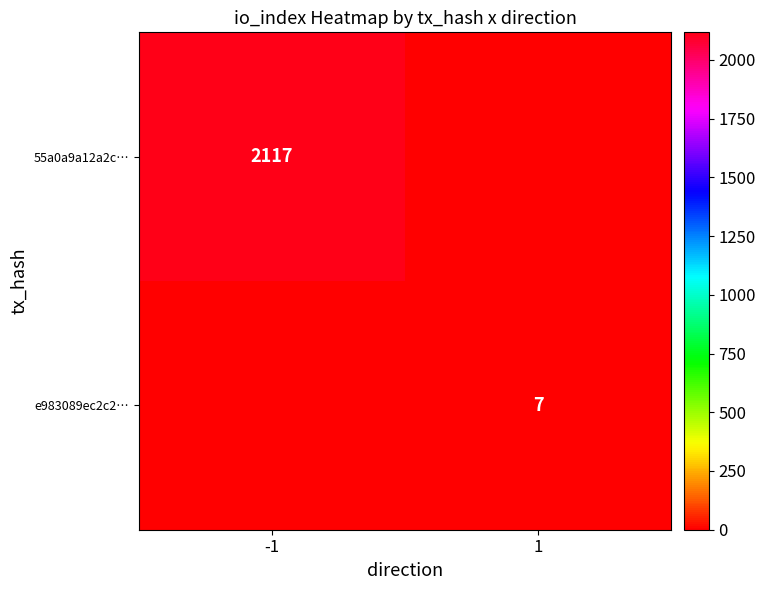

The value of e983089ec2c2… at 1 is 7. True or false?

True